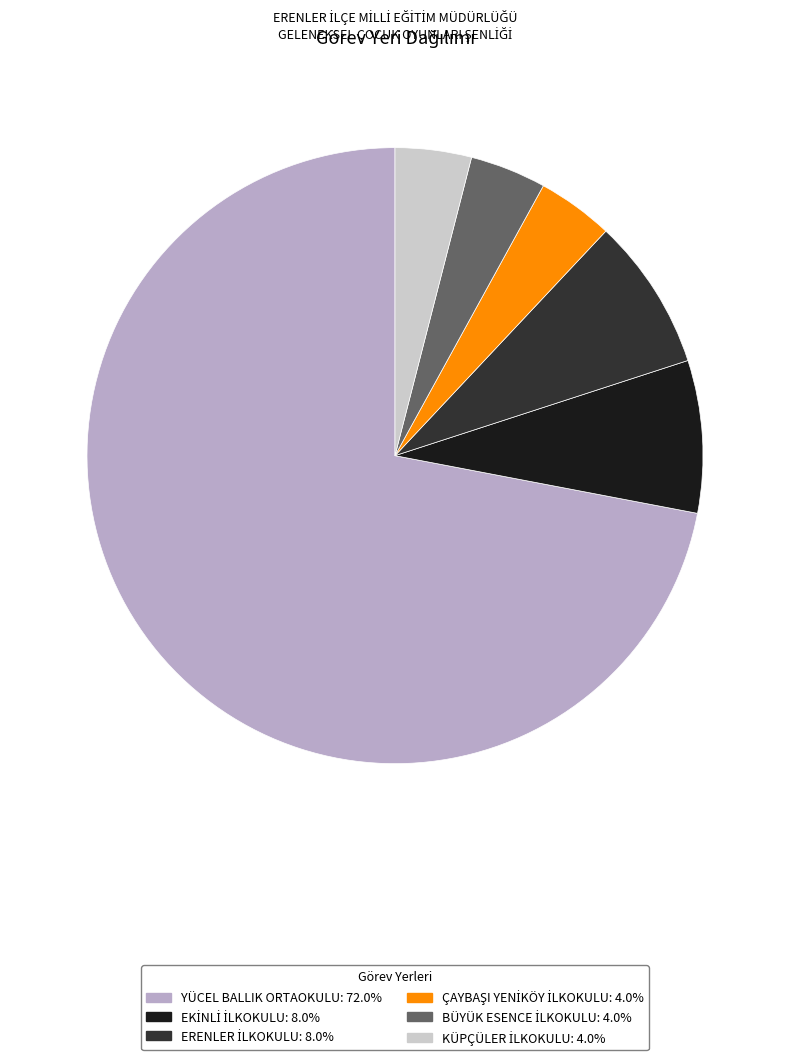

Is there any slice that represents more than half of the pie?

Yes